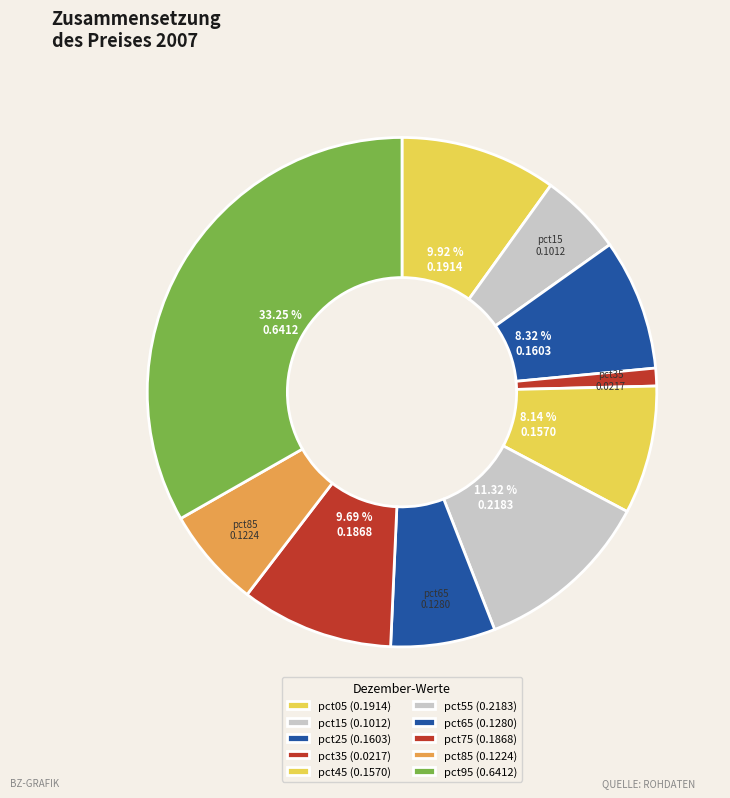

How many segments does this pie chart have?

10